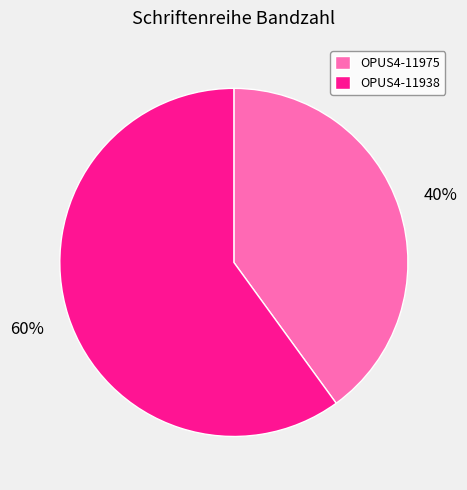

Rank the categories by value from lowest to highest.

OPUS4-11975, OPUS4-11938